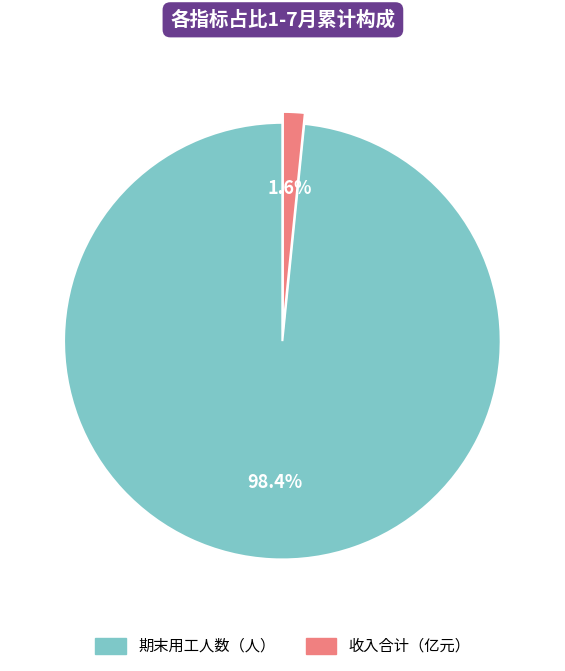

To the nearest percent, what is the combined percentage of 期末用工人数（人） and 收入合计（亿元）?

100%